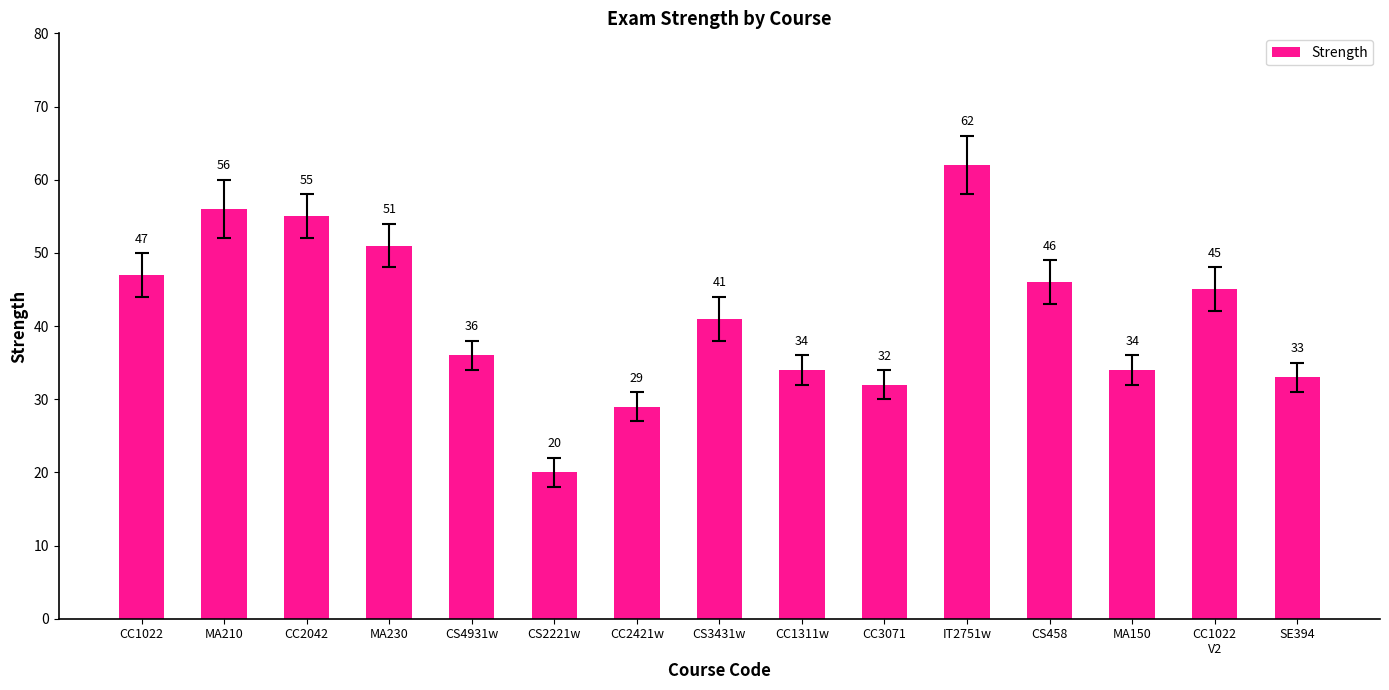

What is the difference between the maximum and second lowest values?

33